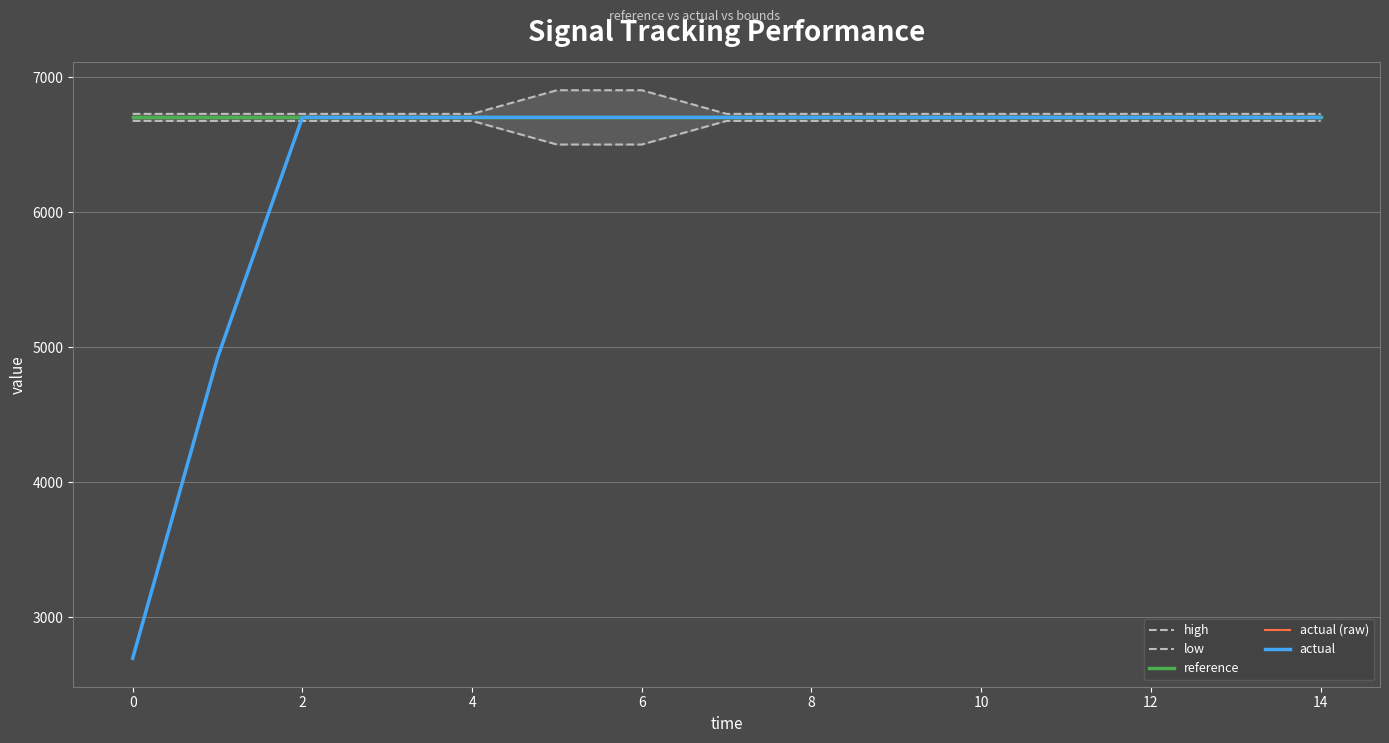

Is the value of actual at 14 greater than the value of high at 10?

No